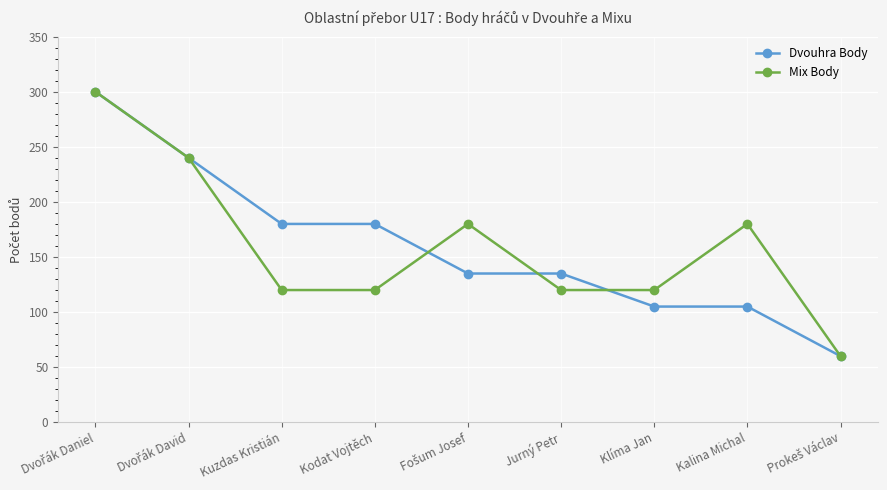

What is the greatest value displayed?

300